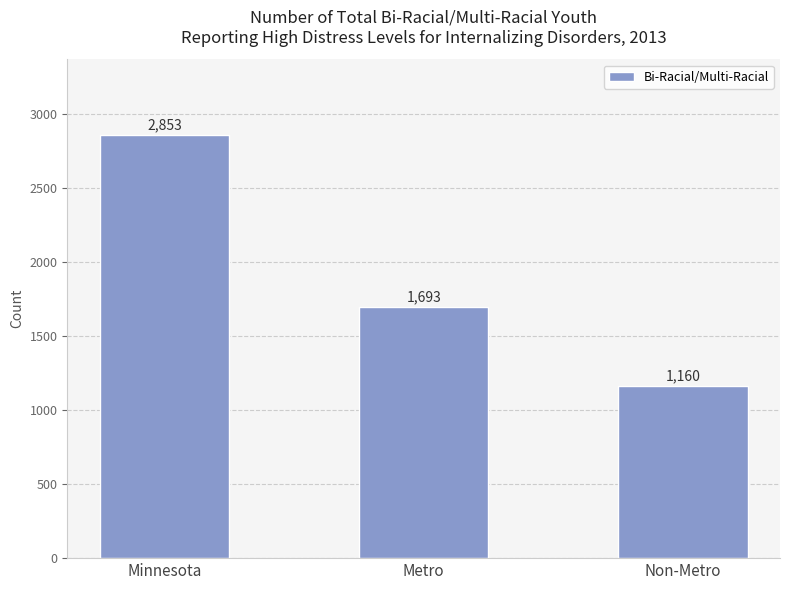

Reading right to left, transcribe all the data shown in this chart.

Non-Metro=1160	Metro=1693	Minnesota=2853